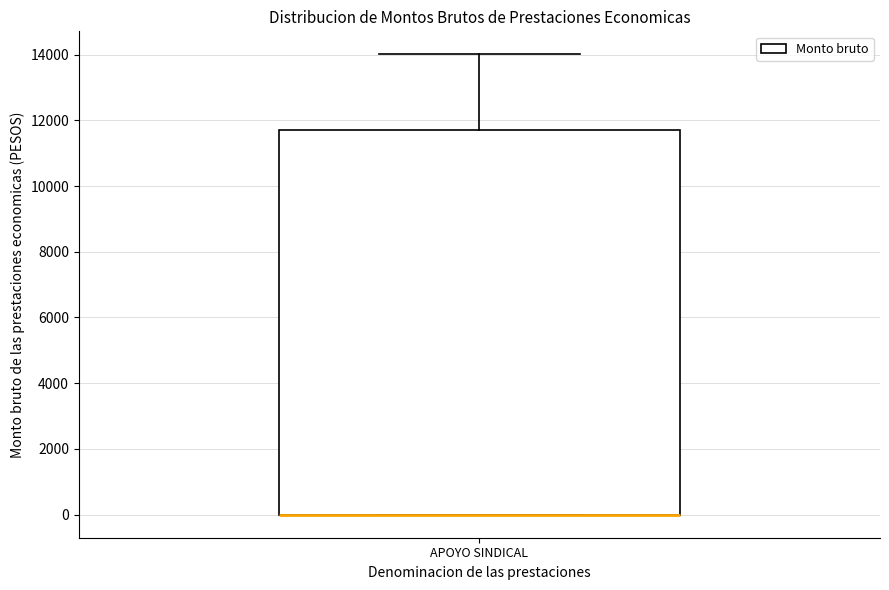

Read this box plot against the y-axis: the position of the median line, the range covered by the box, and the ends of both whiskers. The values are not printed on the chart, so give them approximately, as read against the axis.

median 0 (drawn on the box's lower edge), box 0 to 11800, whiskers 0 to 14000